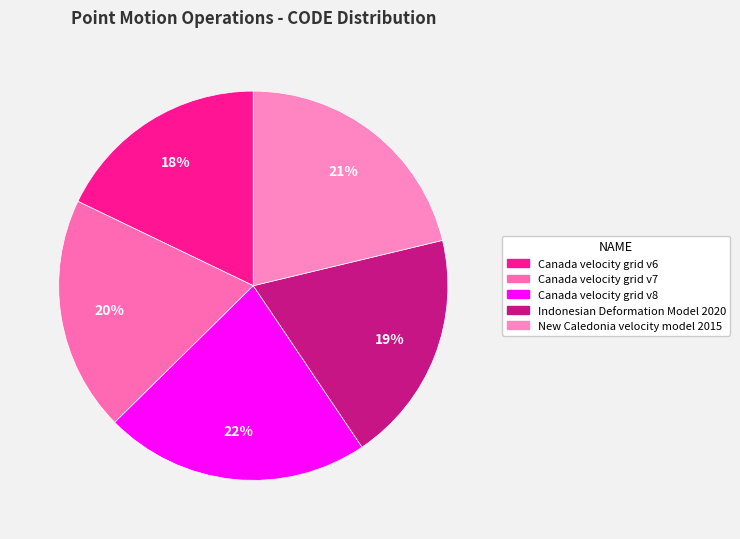

To the nearest percent, what percentage of the pie is New Caledonia velocity model 2015?

21%